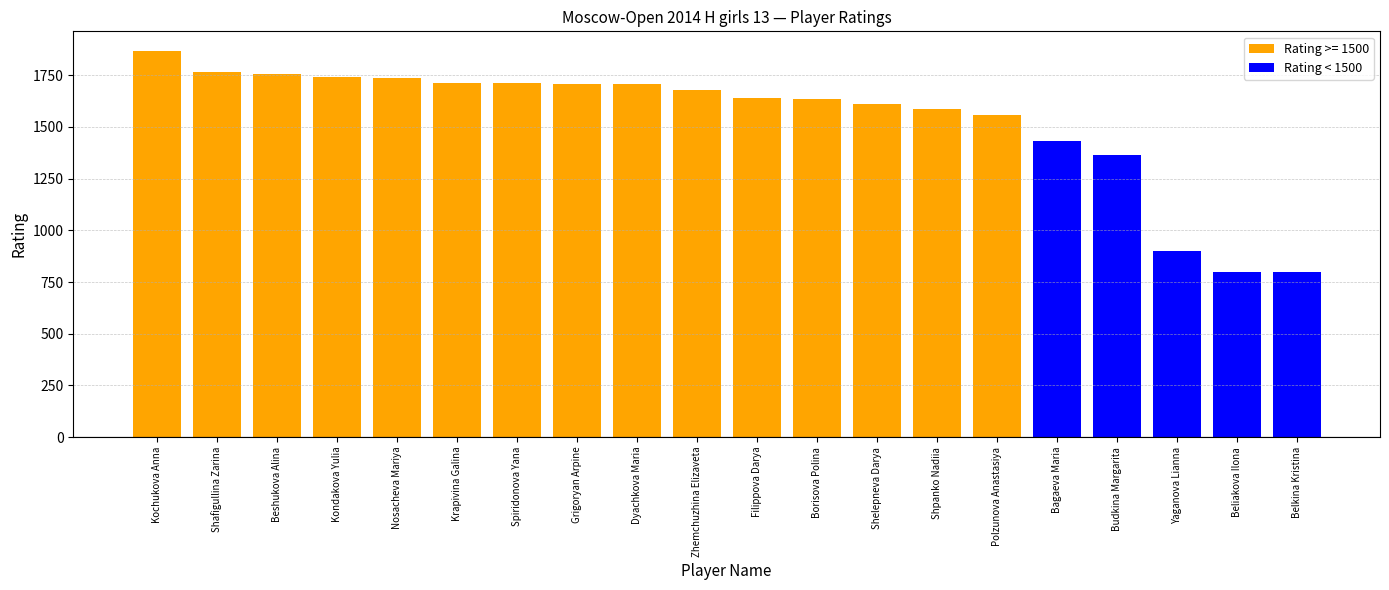

What is the minimum value shown in the chart?

800